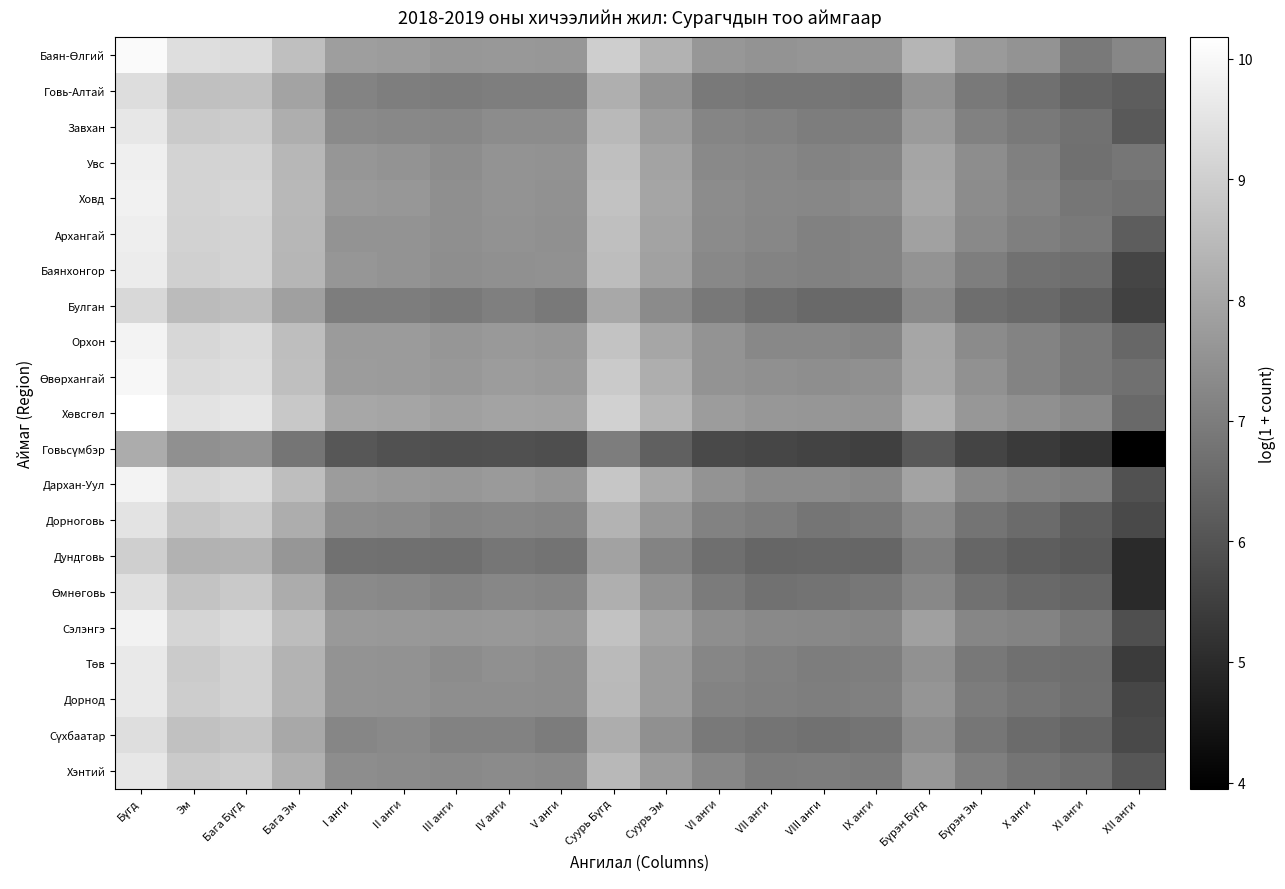

What is the total value across all series at XI анги?

138.8